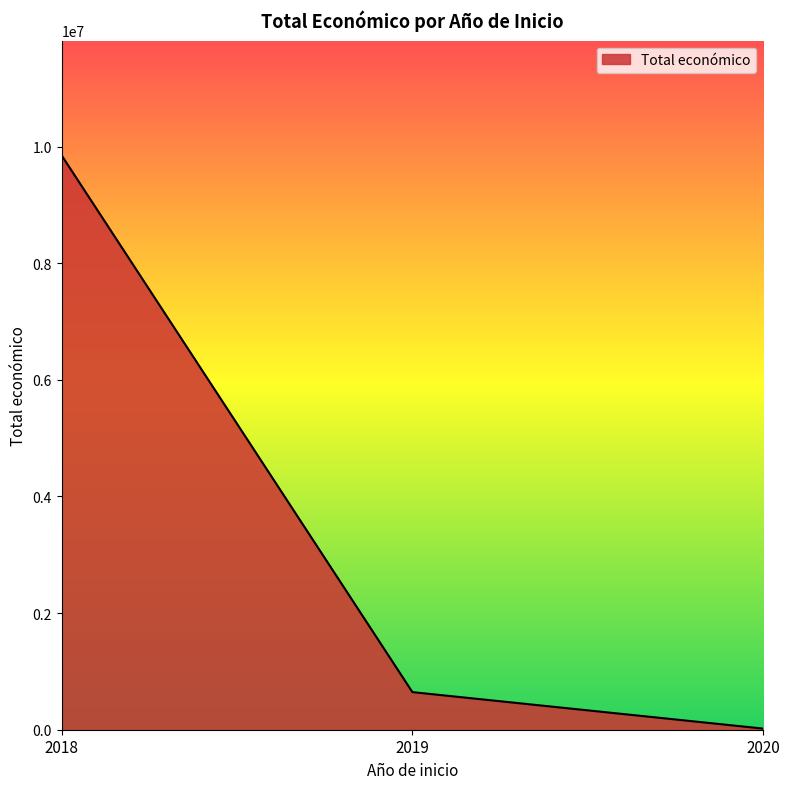

Rank the categories by value from lowest to highest.

2020, 2019, 2018